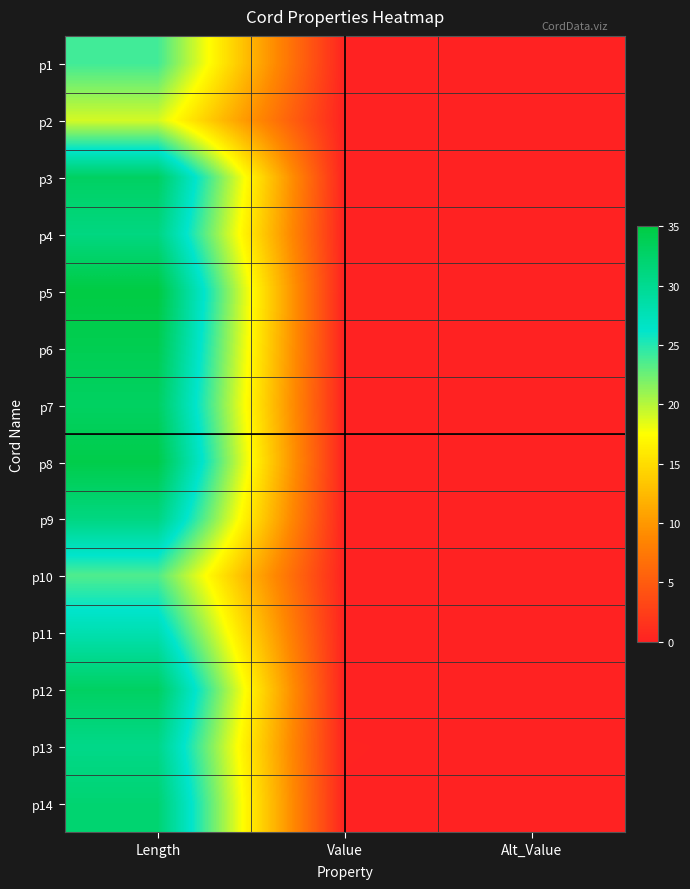

Reading left to right, transcribe all the data shown in this chart.

p1: Length=24.0	Value=0.1	Alt_Value=0.0
p2: Length=19.0	Value=0.0	Alt_Value=0.0
p3: Length=33.0	Value=0.0	Alt_Value=0.0
p4: Length=31.0	Value=0.0	Alt_Value=0.0
p5: Length=35.0	Value=0.0	Alt_Value=0.0
p6: Length=34.0	Value=0.0	Alt_Value=0.0
p7: Length=33.0	Value=0.0	Alt_Value=0.0
p8: Length=34.5	Value=0.0	Alt_Value=0.0
p9: Length=31.0	Value=0.0	Alt_Value=0.0
p10: Length=23.5	Value=0.0	Alt_Value=0.0
p11: Length=28.0	Value=0.1	Alt_Value=0.0
p12: Length=33.0	Value=0.0	Alt_Value=0.0
p13: Length=30.5	Value=0.2	Alt_Value=0.0
p14: Length=32.0	Value=0.1	Alt_Value=0.0